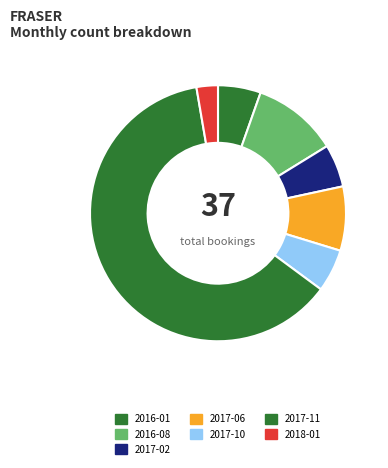

Which category has the biggest portion of the pie?

2017-11